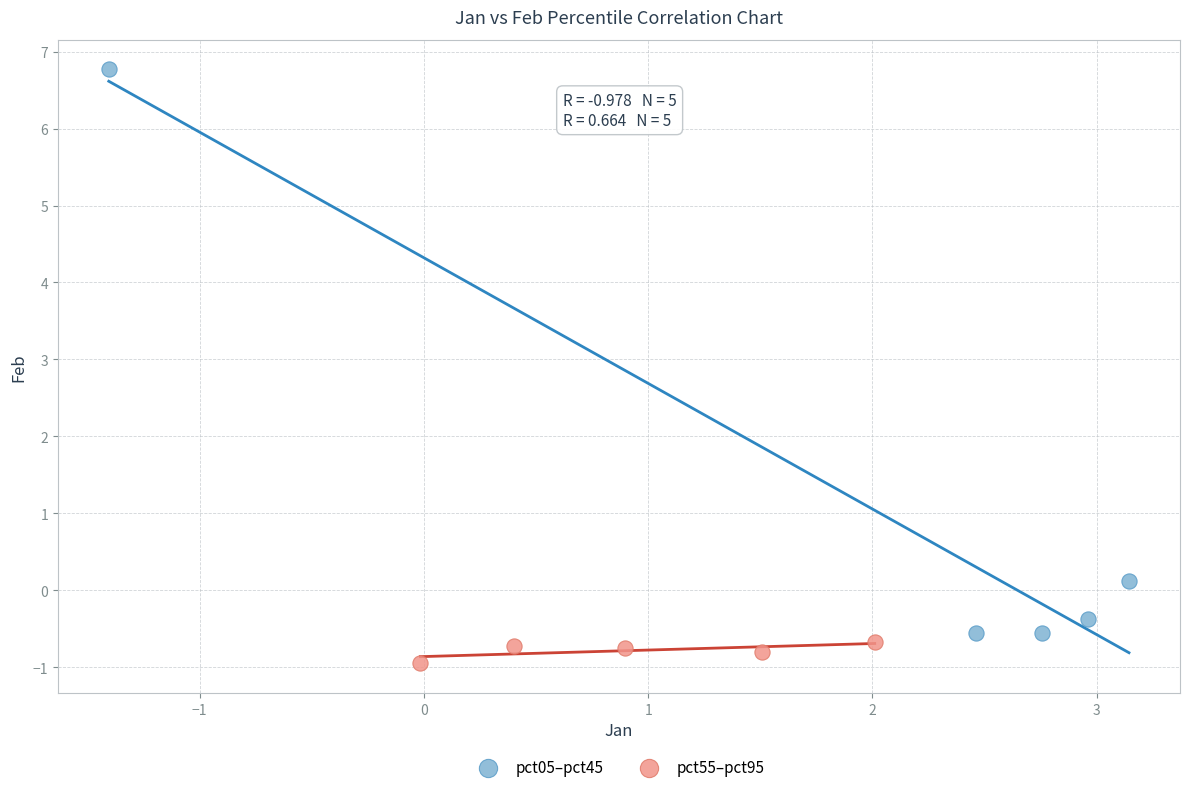

Which series reaches the minimum Y coordinate?

pct55–pct95